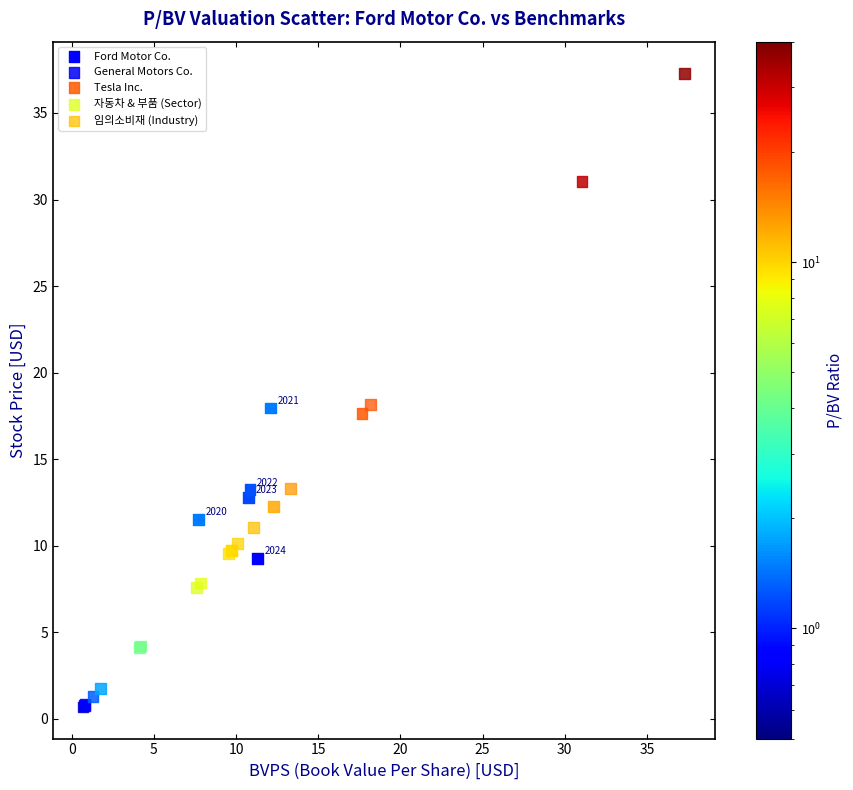

Which series has the widest spread of Y values?

Tesla Inc.